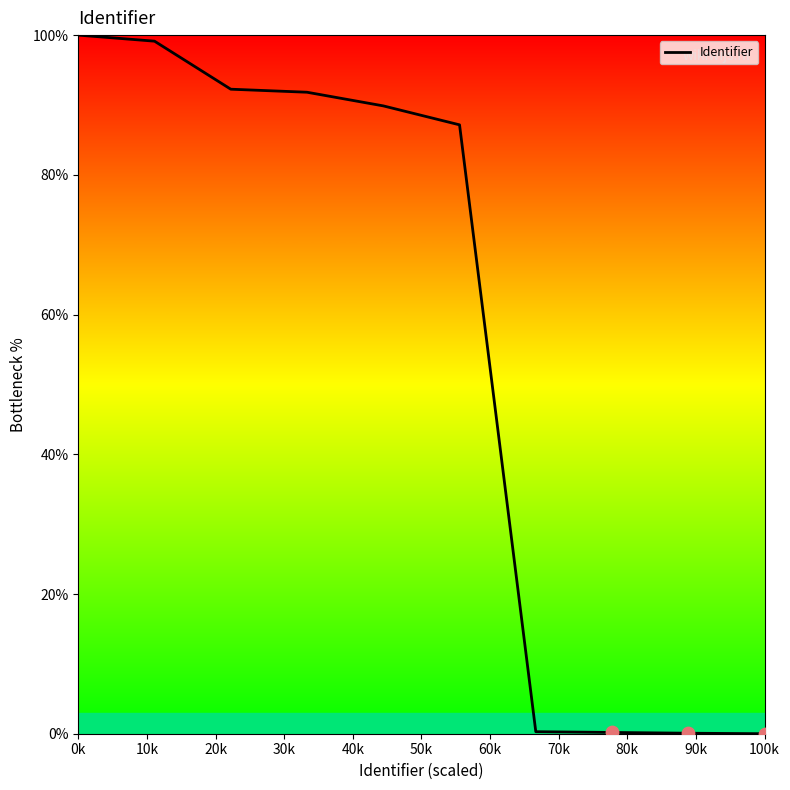

What is the difference between the maximum and minimum values?

100.0